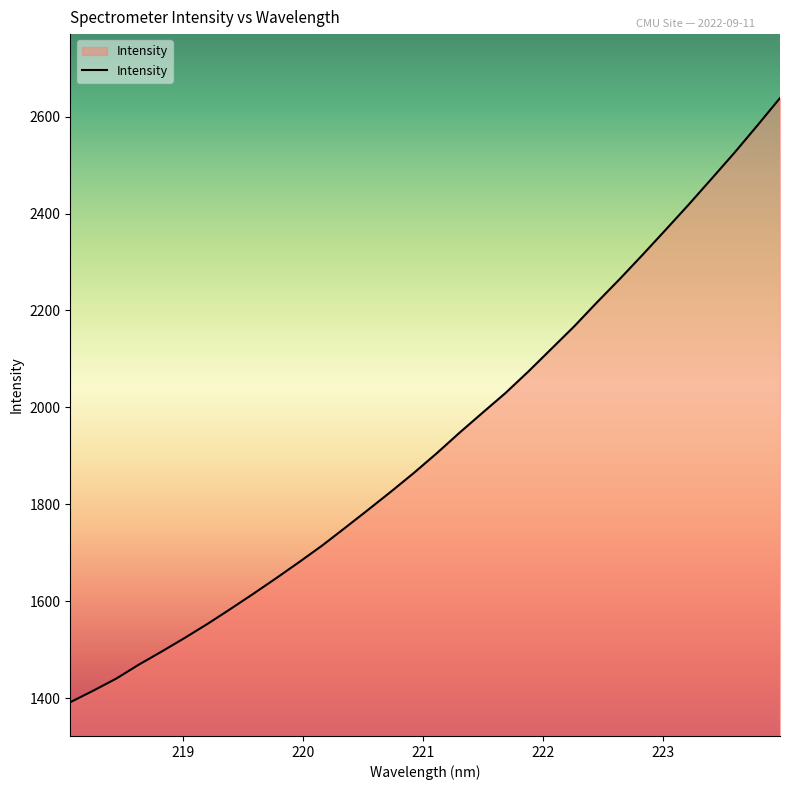

What is the smallest value displayed?

1392.0